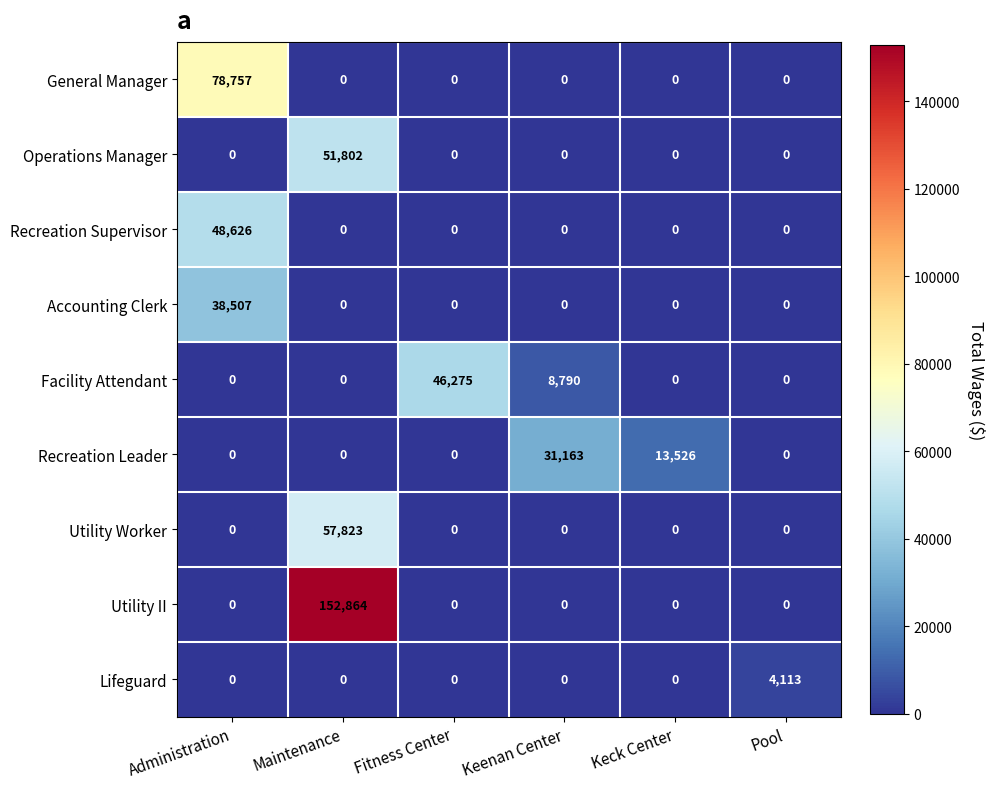

Is it true that Recreation Supervisor equals 0 at Fitness Center?

True